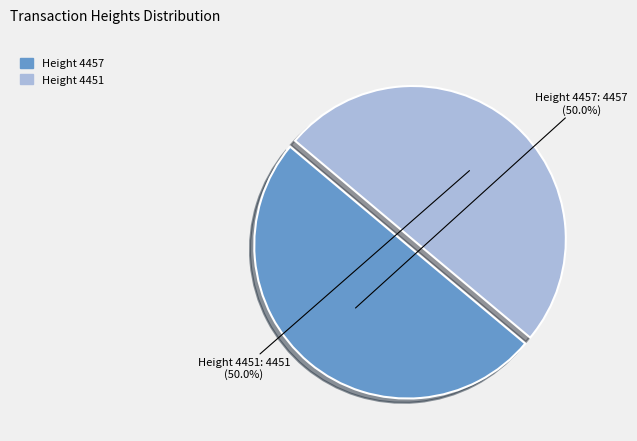

How many segments does this pie chart have?

2